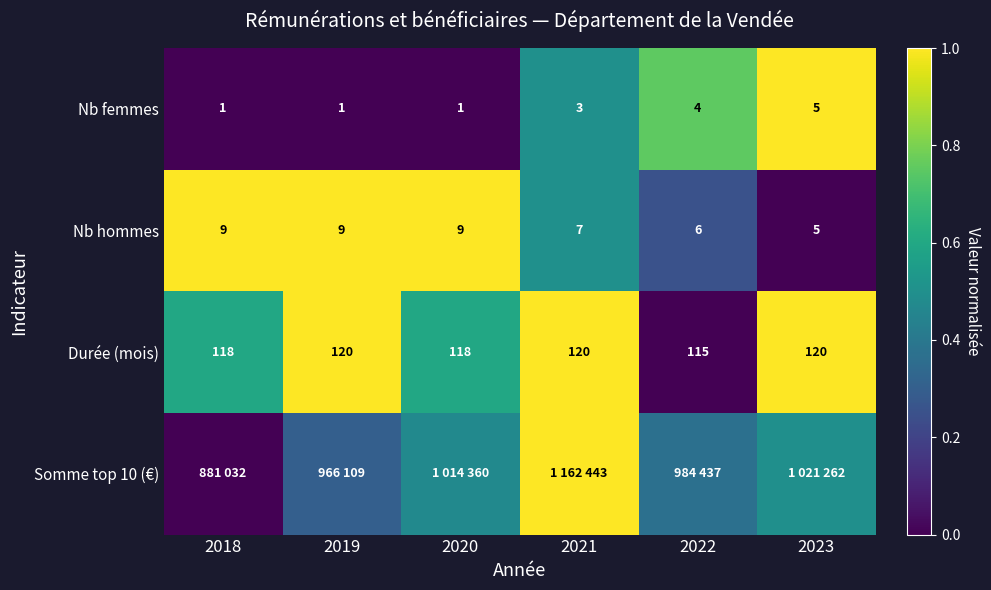

Is the value of Nb hommes at 2018 greater than the value of Nb femmes at 2018?

Yes